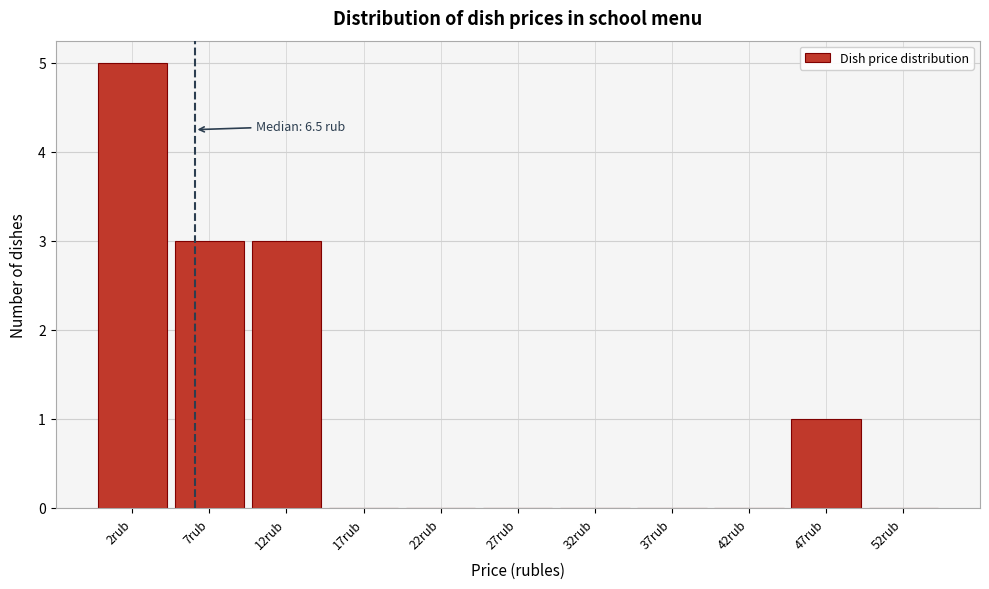

Over which range of the x-axis is the bar tallest?

0 to 5